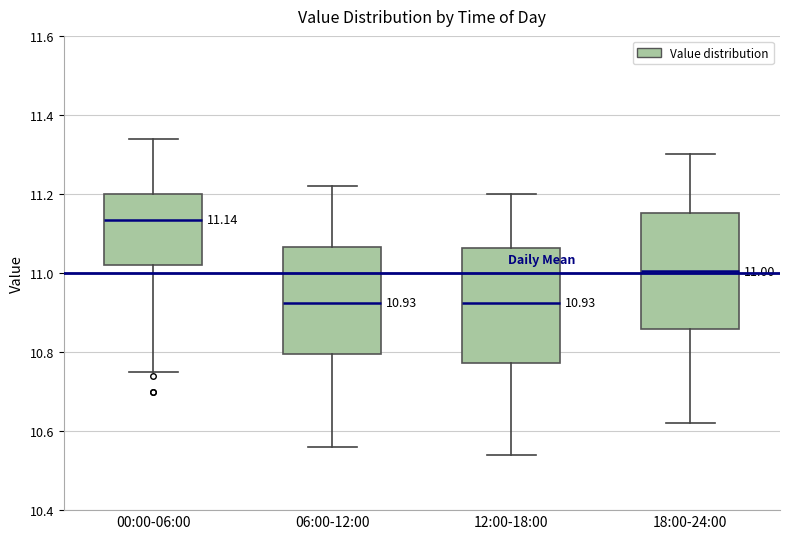

Which box has the highest median line?

00:00-06:00